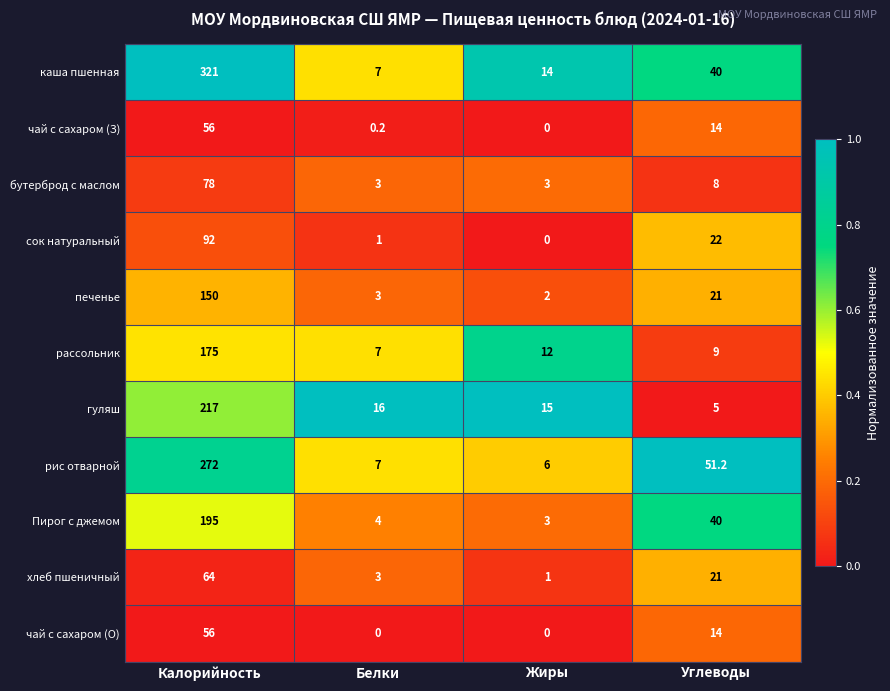

Rank the categories by гуляш value from highest to lowest.

Калорийность, Белки, Жиры, Углеводы